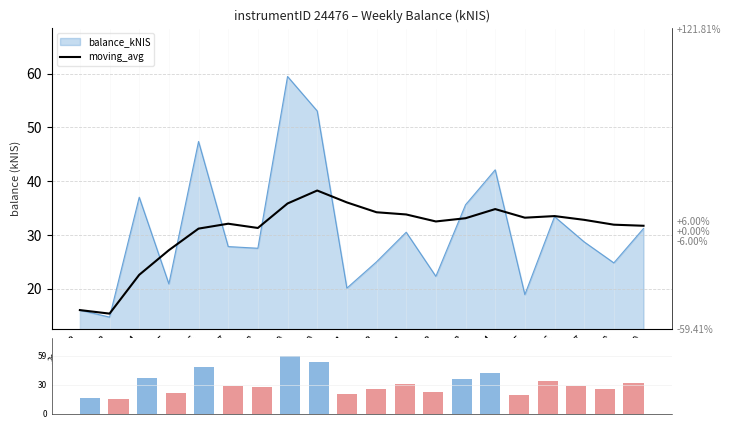

At how many categories does at least one series exceed 33?

11